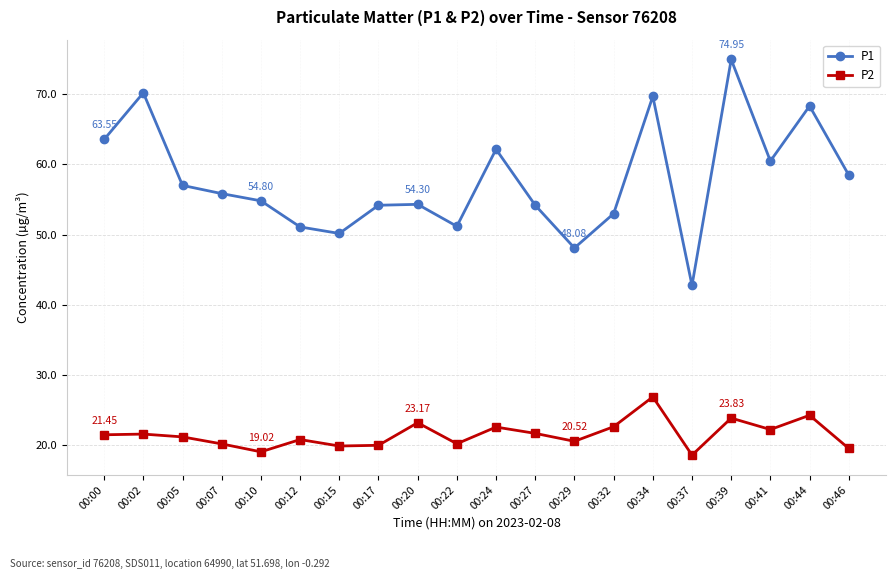

How many data points does each series have?

20